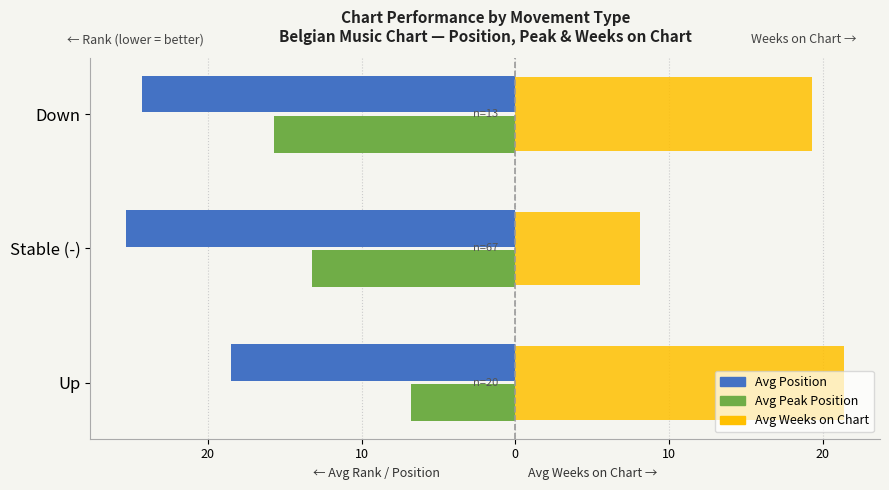

What are all the series names shown in the legend?

Avg Position, Avg Peak Position, Avg Weeks on Chart